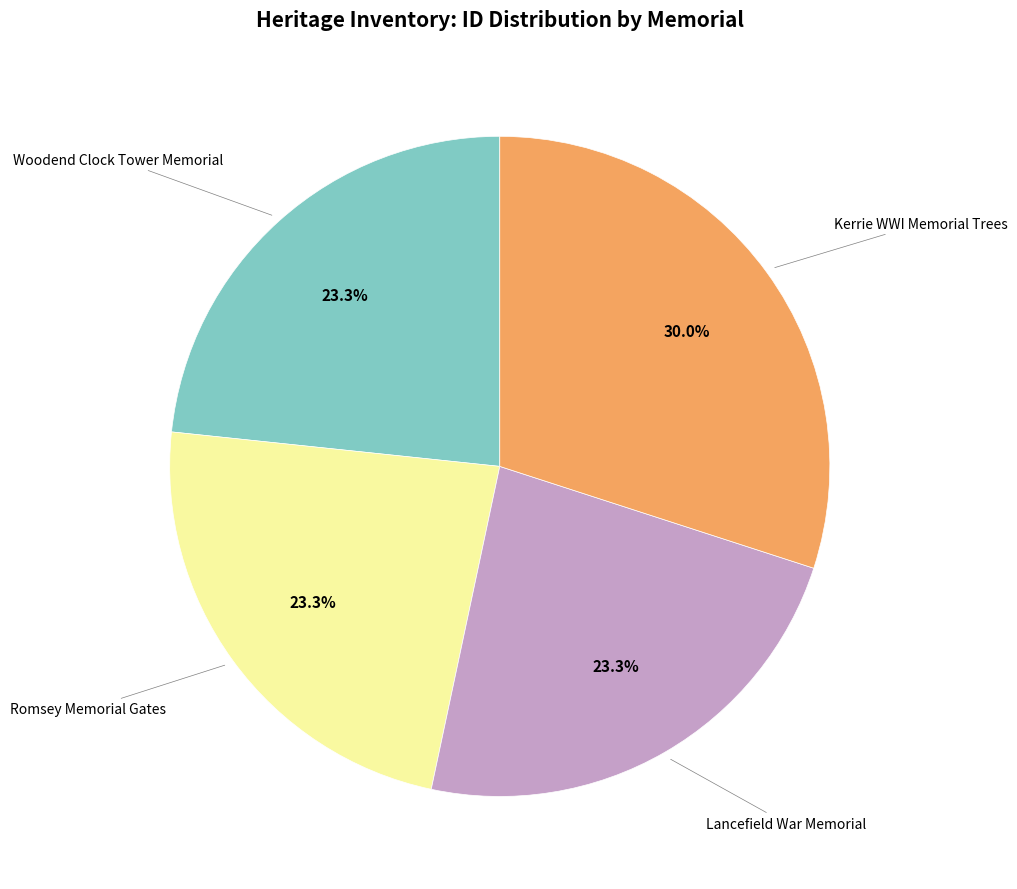

Does any single category account for the majority?

No